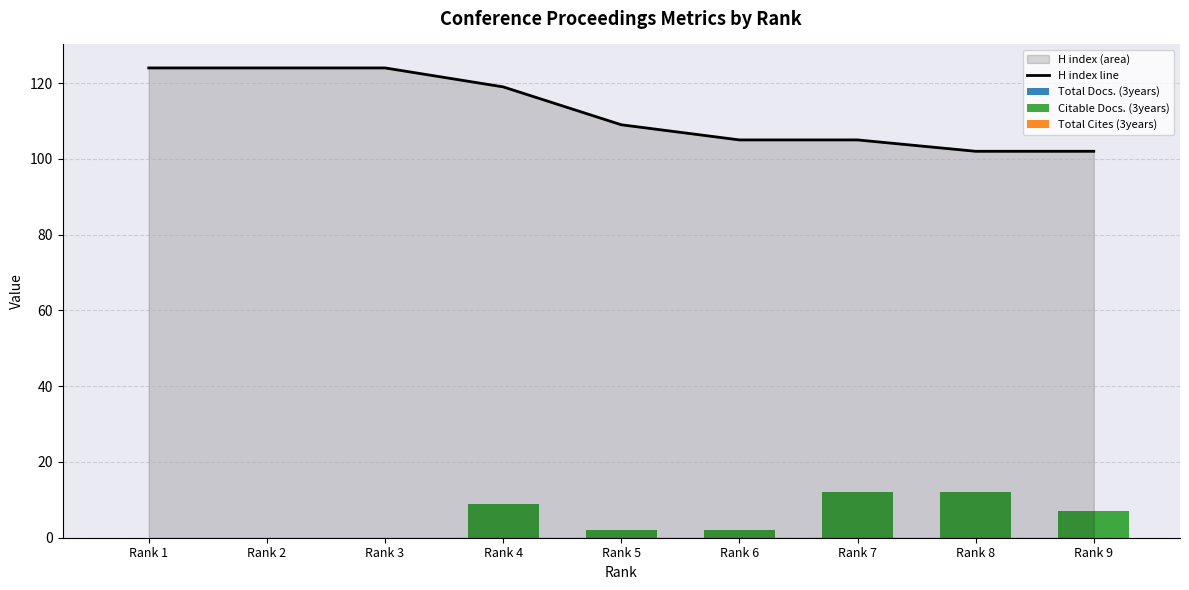

What is the greatest value displayed?

124